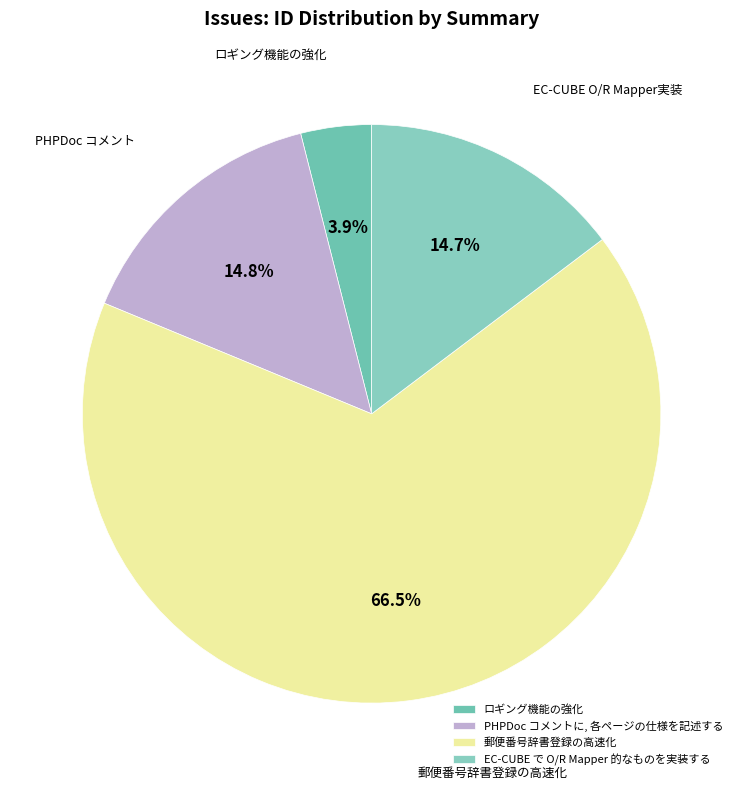

What is the largest slice in the pie chart?

郵便番号辞書登録の高速化